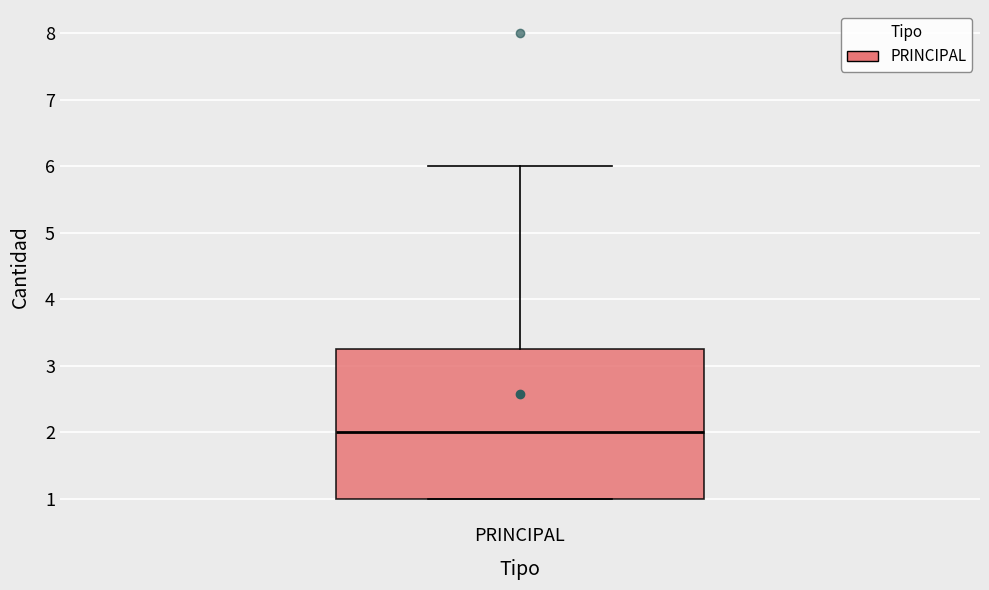

Where does the median line of the box for PRINCIPAL sit on the y-axis? The values are not printed on the chart, so give them approximately, as read against the axis.

2.0